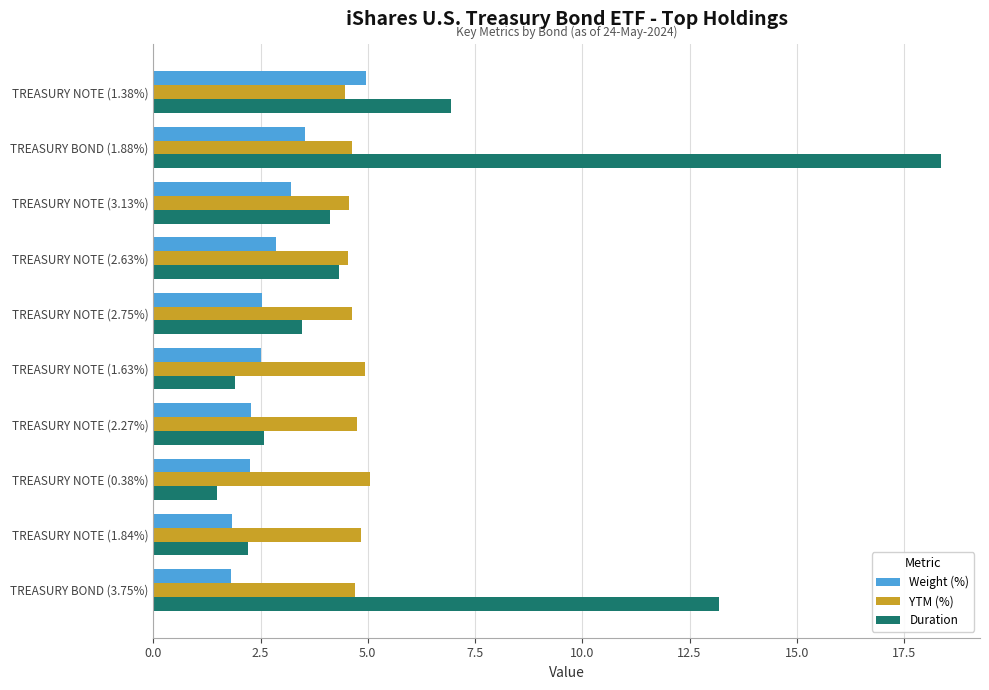

Which series has the largest total across all categories?

Duration